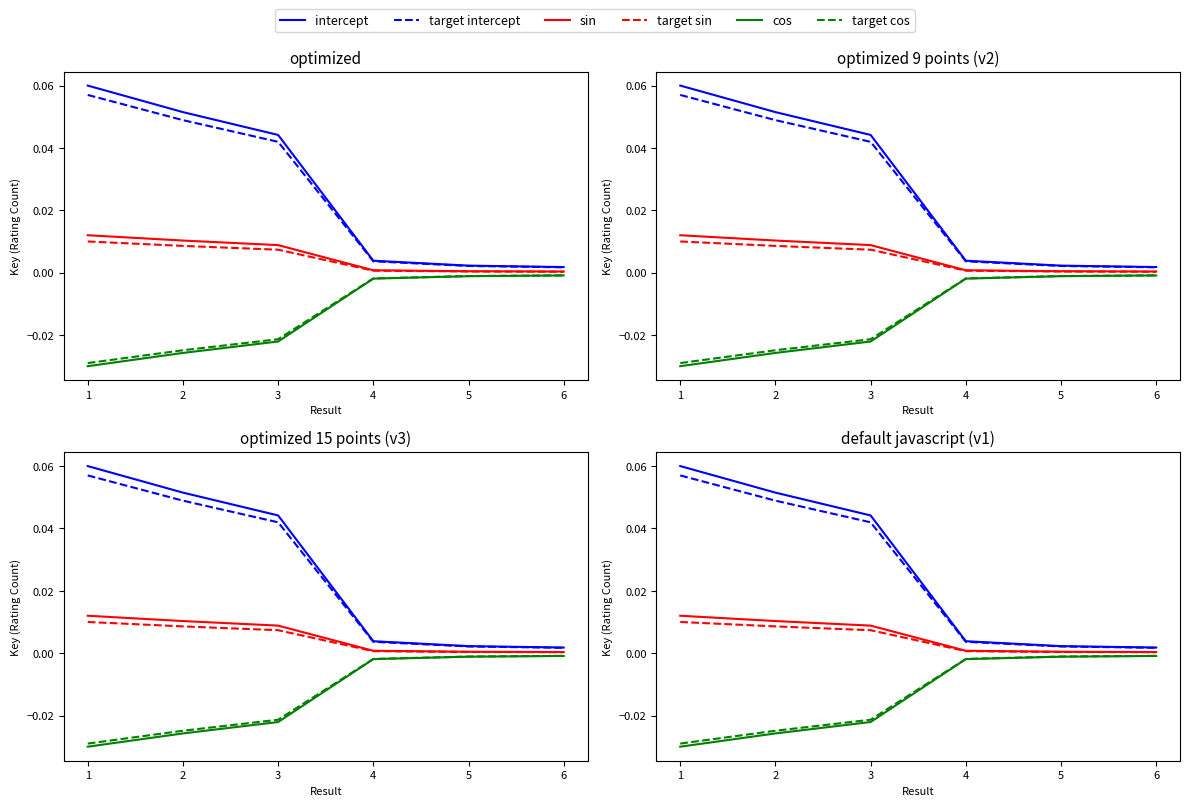

The intercept series shows 0.1 at 2. True or false?

True